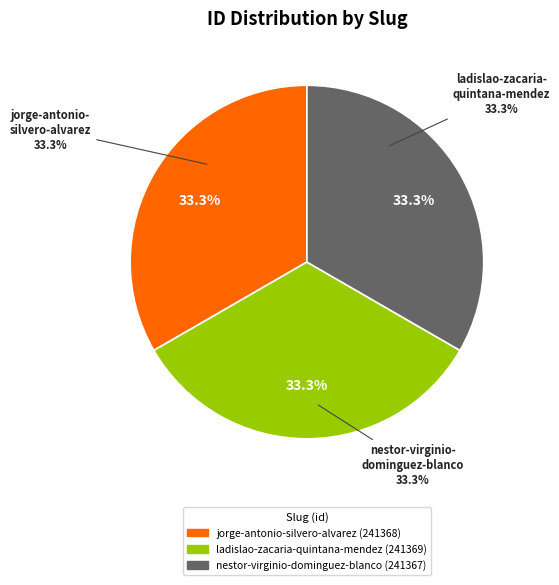

Approximately how many times larger is the value at jorge-antonio-silvero-alvarez compared to ladislao-zacaria-quintana-mendez?

1.0